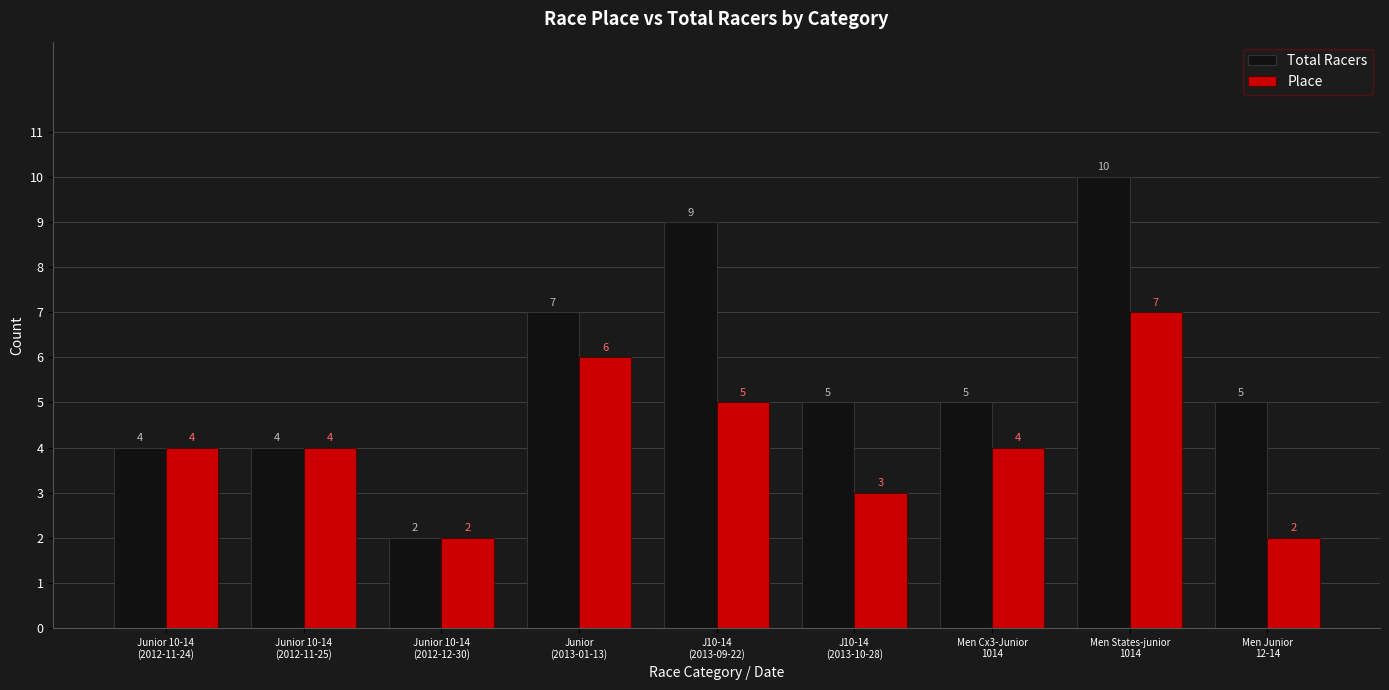

Reading left to right, list all the values displayed in this chart.

Total Racers: 4	4	2	7	9	5	5	10	5
Place: 4	4	2	6	5	3	4	7	2